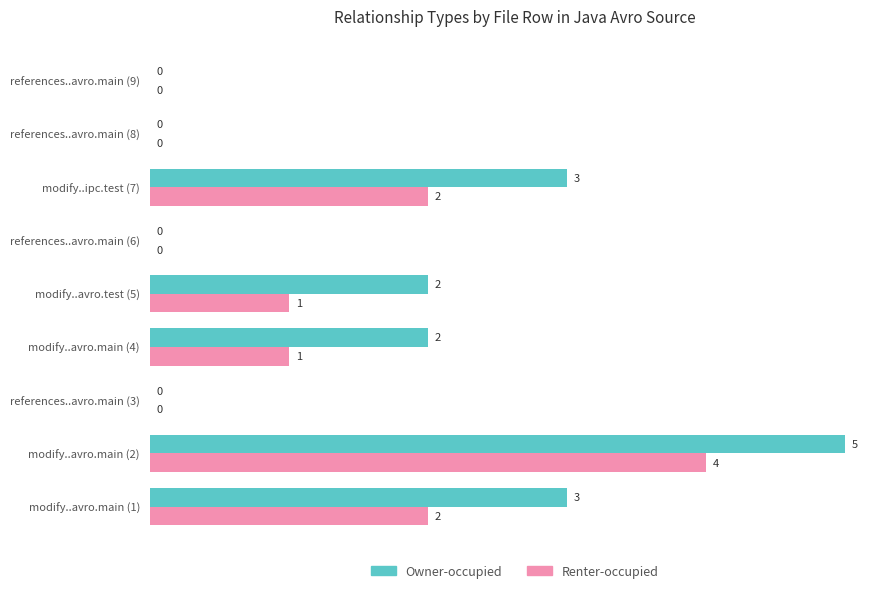

Count the number of categories in the chart.

9